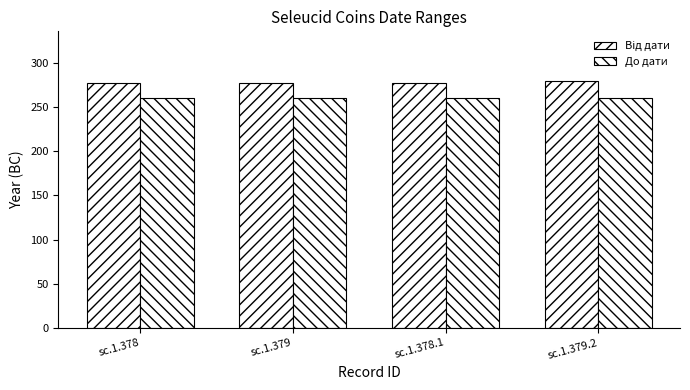

How many distinct data groups are displayed?

2